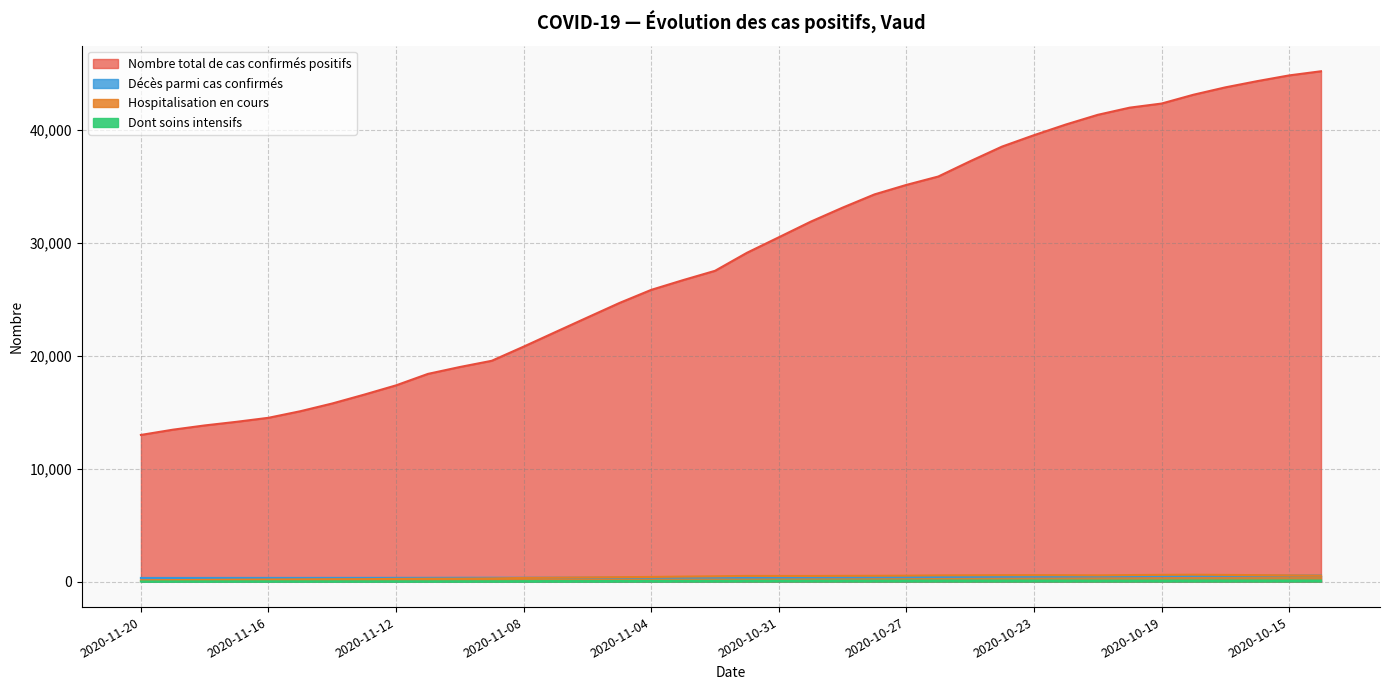

True or false: Nombre total de cas confirmés positifs and Décès parmi cas confirmés cross at least once.

False